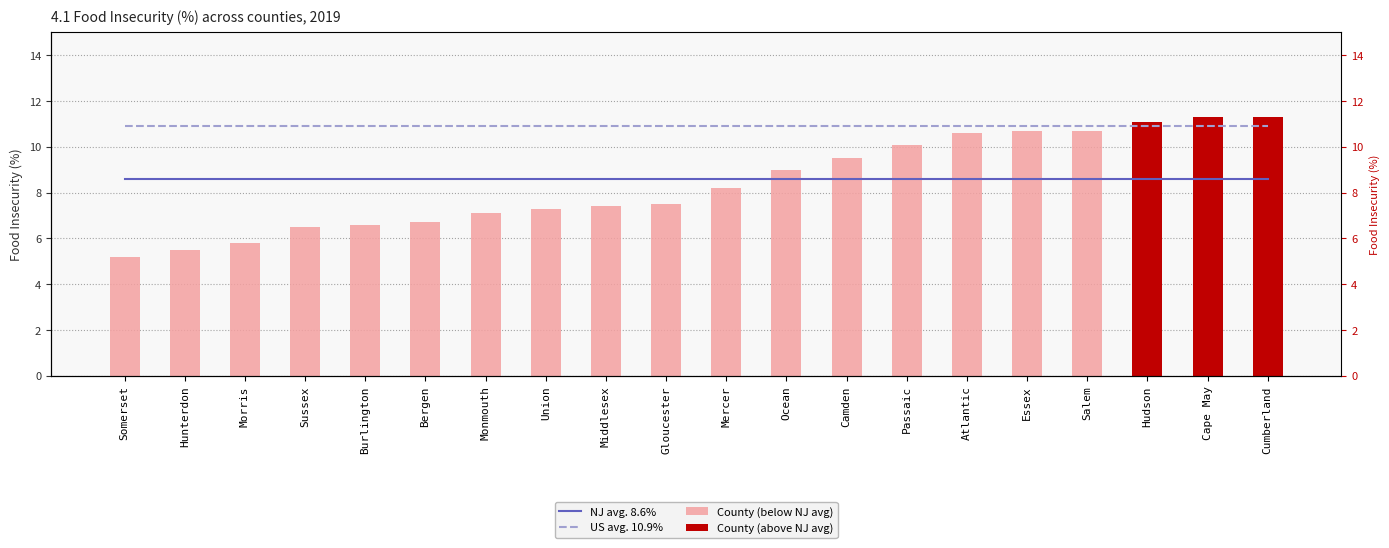

The County (above NJ avg) series shows 0.0 at Burlington. True or false?

True